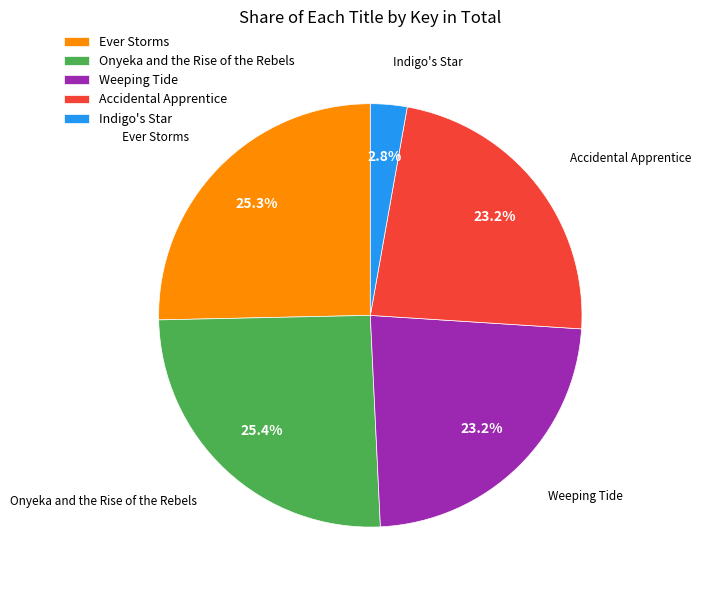

To the nearest percent, what is the difference between the largest and smallest slice percentages?

23%